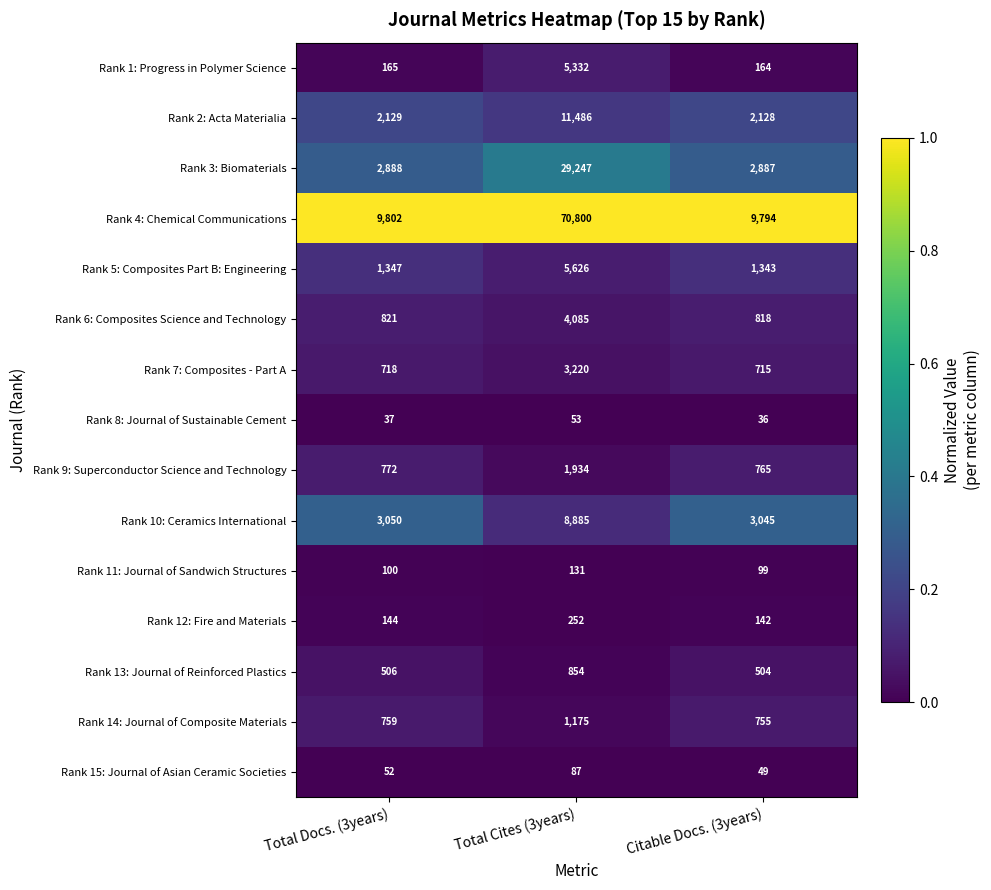

Which series has the widest spread of values?

Rank 4: Chemical Communications